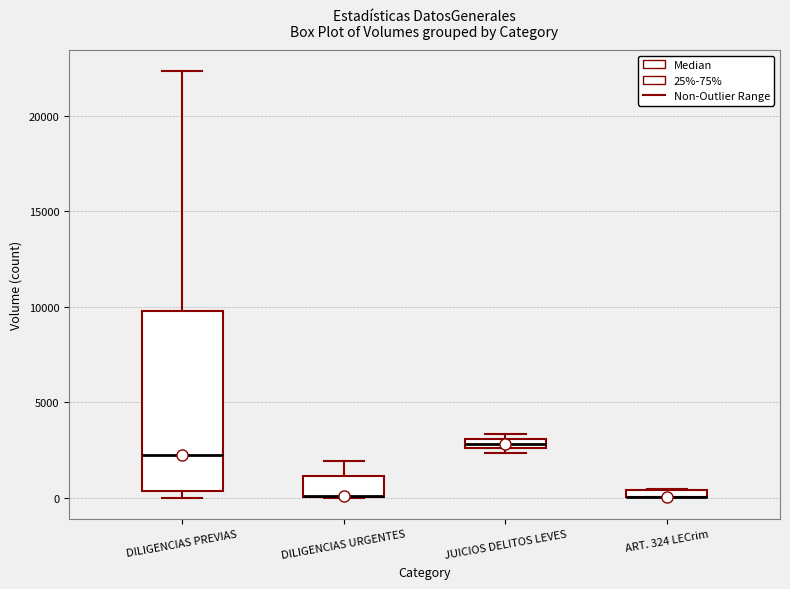

Comparing the boxes themselves (not the whiskers), which one is the tallest?

DILIGENCIAS PREVIAS